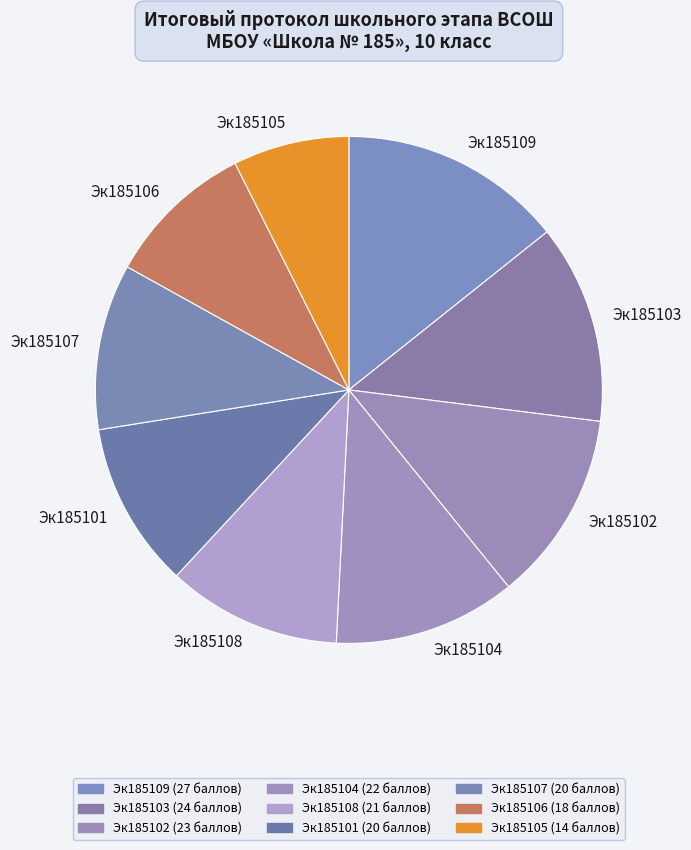

The Эк185104 slice represents 4% of the pie. True or false?

False